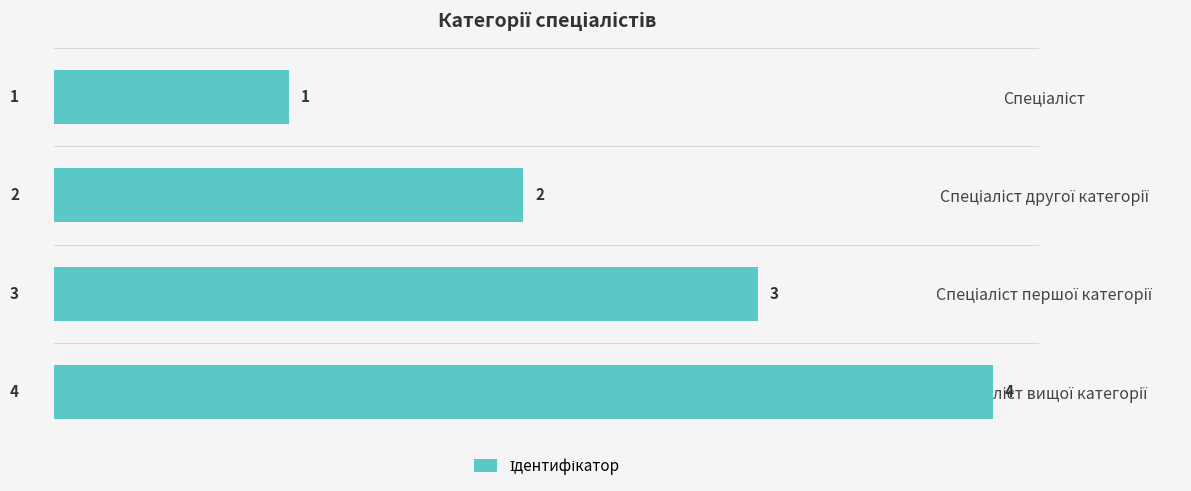

How many bars are there in total?

4